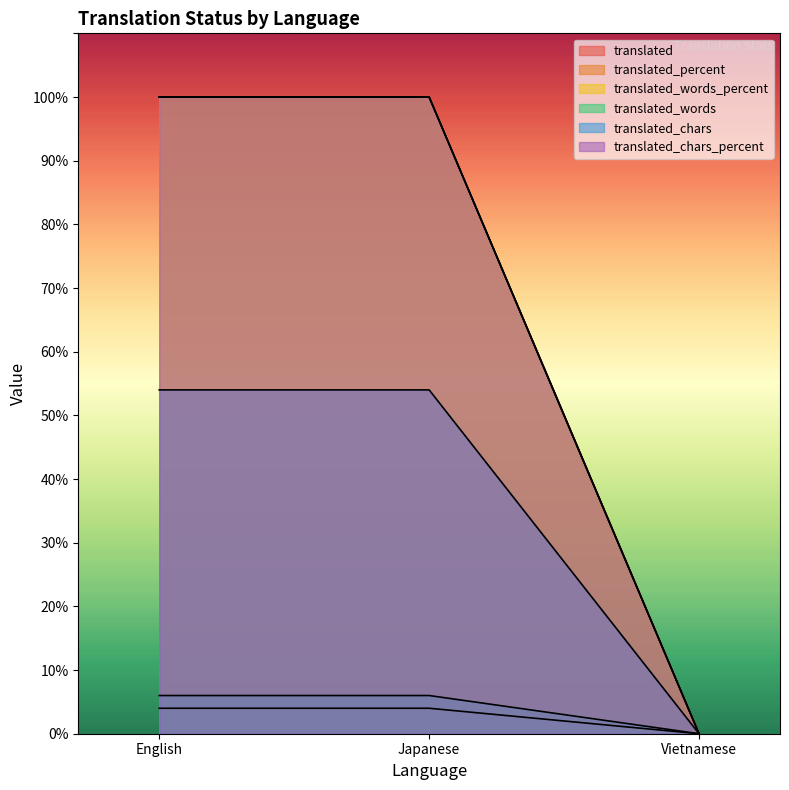

Which series has the widest spread of values?

translated_percent